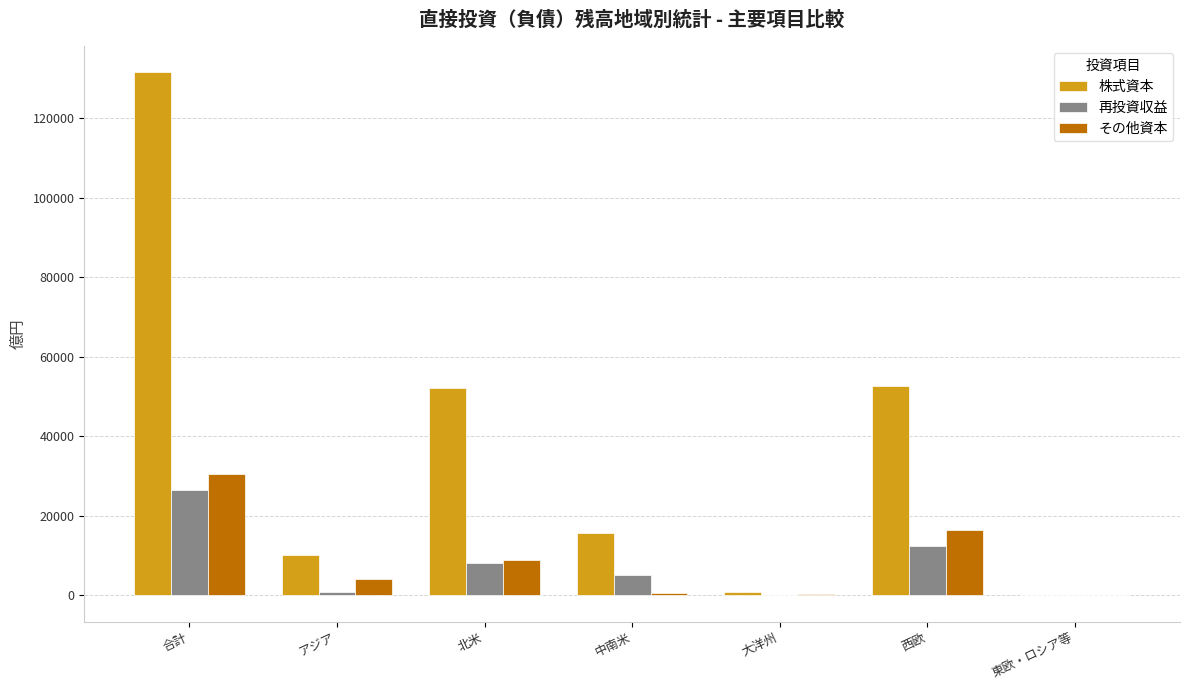

Which category has the highest value in the 株式資本 series?

合計